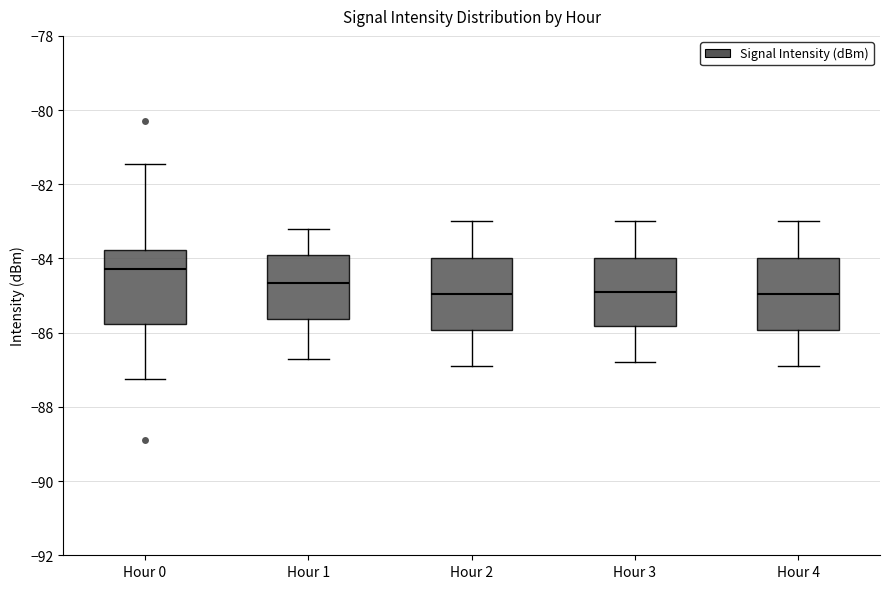

Reading left to right, transcribe this box plot: for each box, give where its median line is, the range the box spans, and where its two whiskers end, as read against the y-axis. The values are not printed on the chart, so give them approximately, as read against the axis.

Hour 0: median -84.2, box -85.8 to -83.8, whiskers -87.2 to -81.4
Hour 1: median -84.6, box -85.6 to -83.8, whiskers -86.6 to -83.2
Hour 2: median -85.0, box -86.0 to -84.0, whiskers -86.8 to -83.0
Hour 3: median -84.8, box -85.8 to -84.0, whiskers -86.8 to -83.0
Hour 4: median -85.0, box -86.0 to -84.0, whiskers -86.8 to -83.0